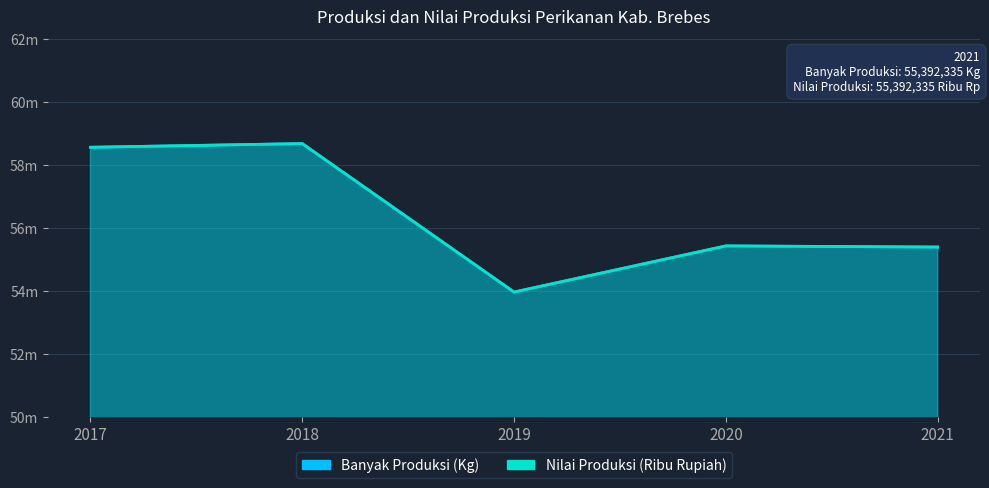

Reading left to right, transcribe all the data shown in this chart.

Banyak Produksi (Kg): 58560061	58677640	53964172	55428503	55392335
Nilai Produksi (Ribu Rupiah): 58560061	58677640	53964172	55428503	55392335